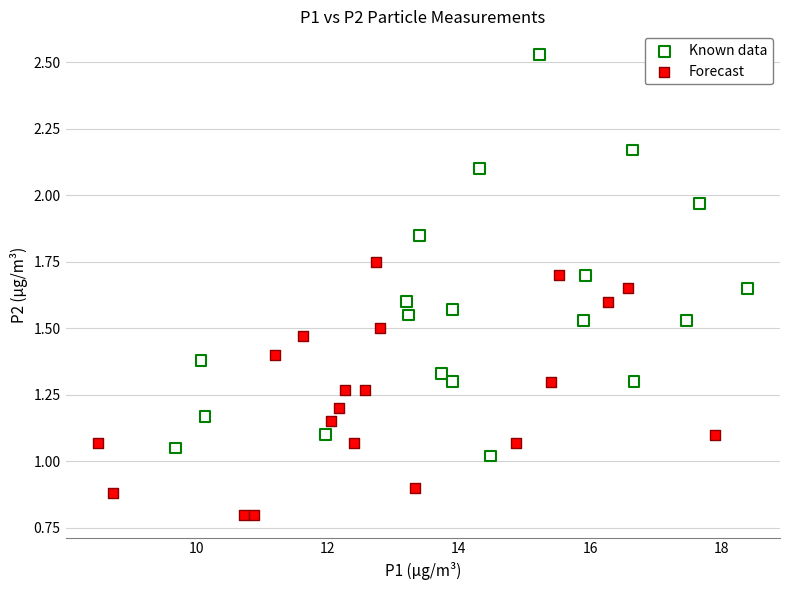

What are all the series names shown in the legend?

Known data, Forecast